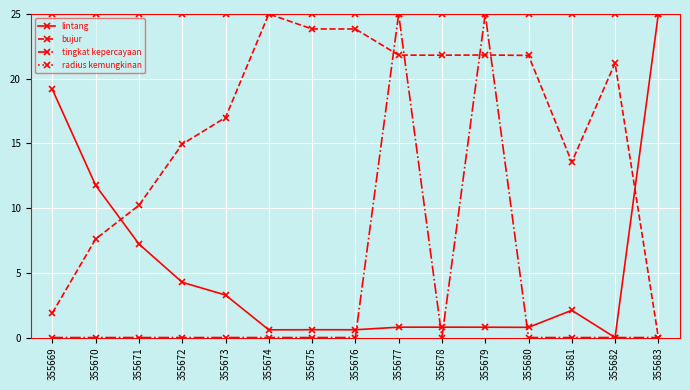

Which series has the largest total across all categories?

radius kemungkinan